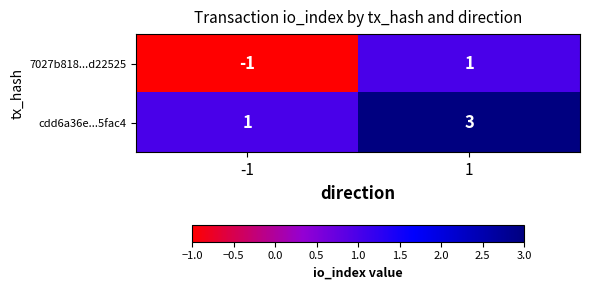

What is the sum of all cdd6a36e...5fac4 values?

4